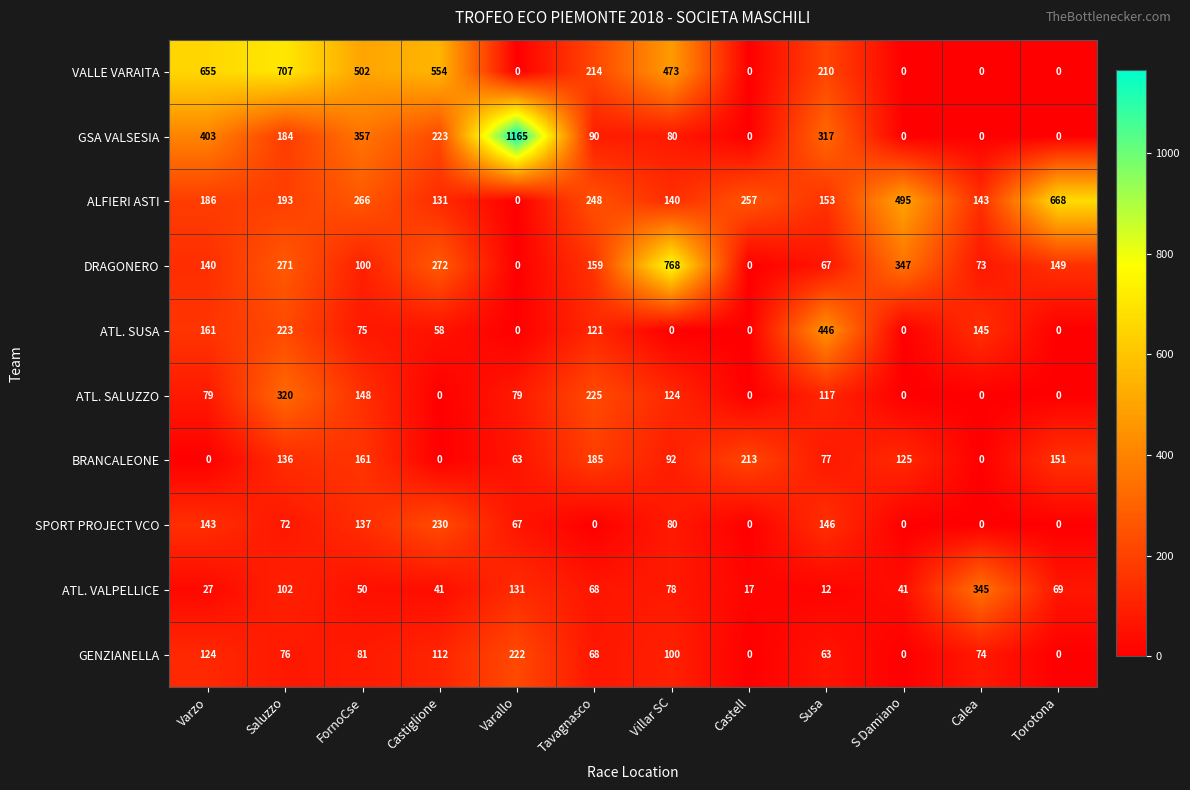

What is the maximum value shown in the chart?

1165